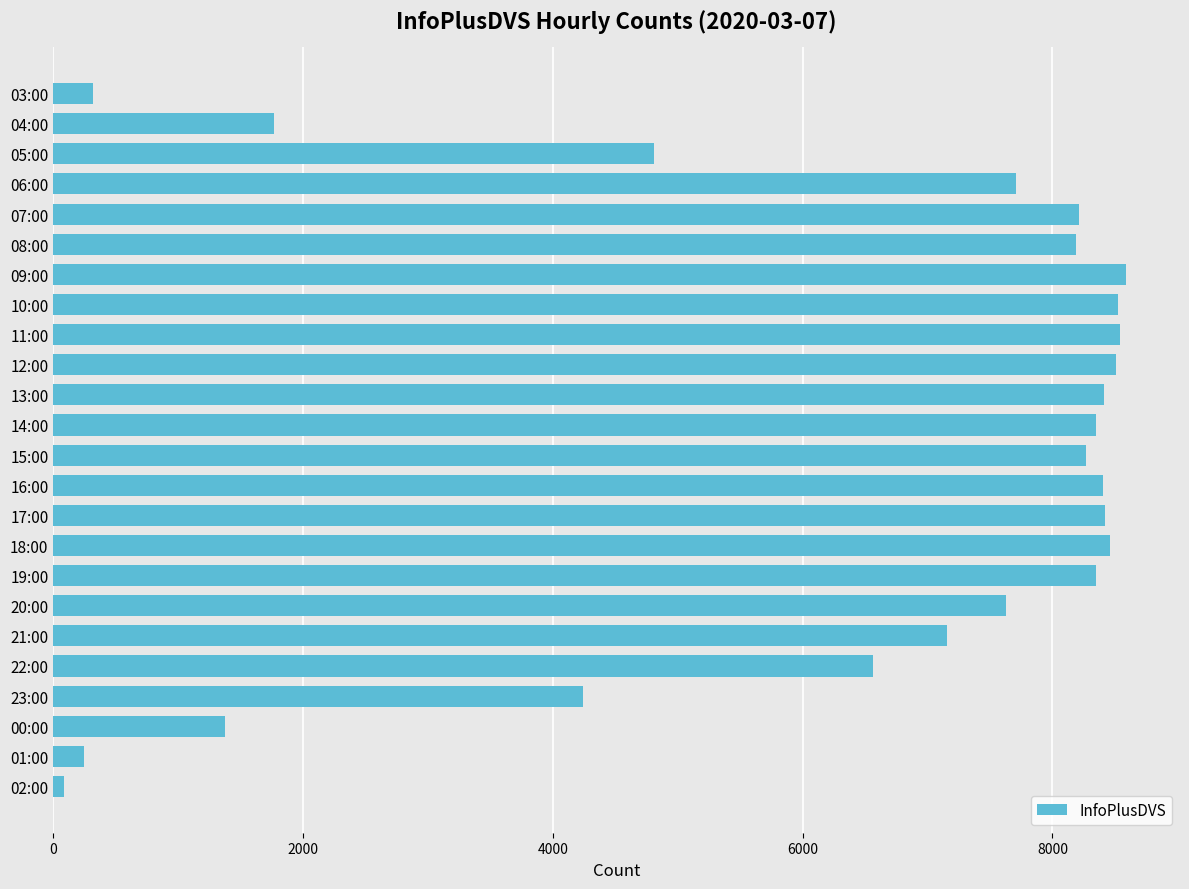

The chart shows a value of 4808 at 05:00. True or false?

True